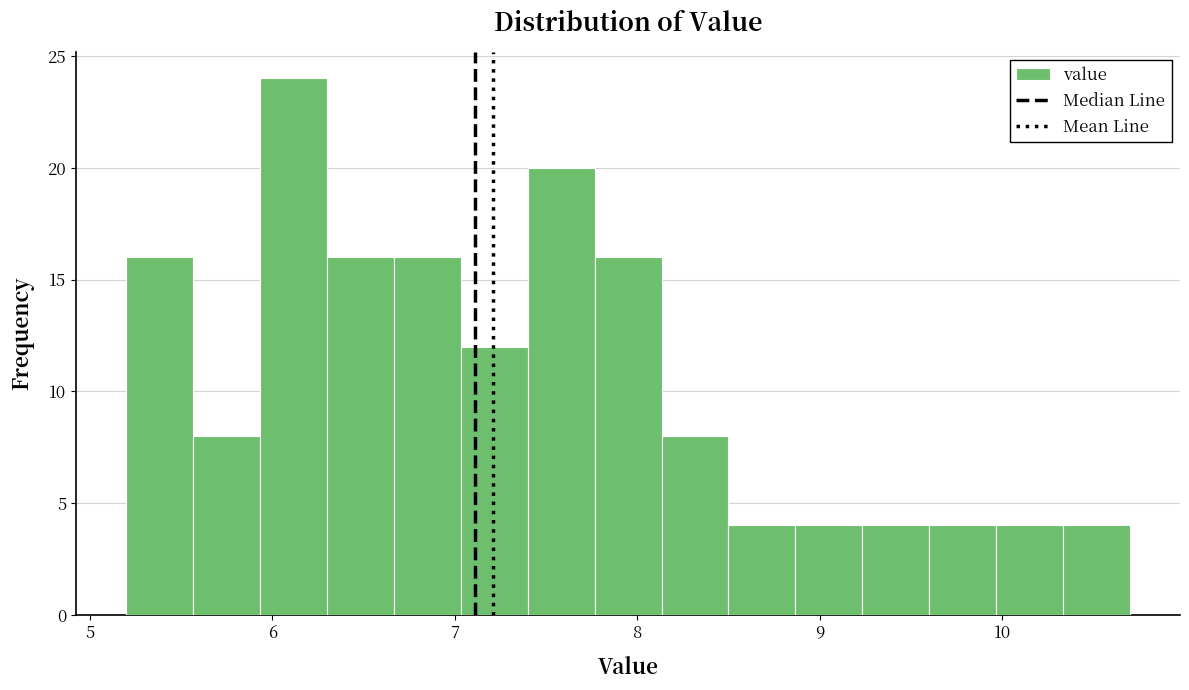

Around what value on the x-axis is the tallest bar? Give the approximate position of its centre, as read against the axis.

6.1